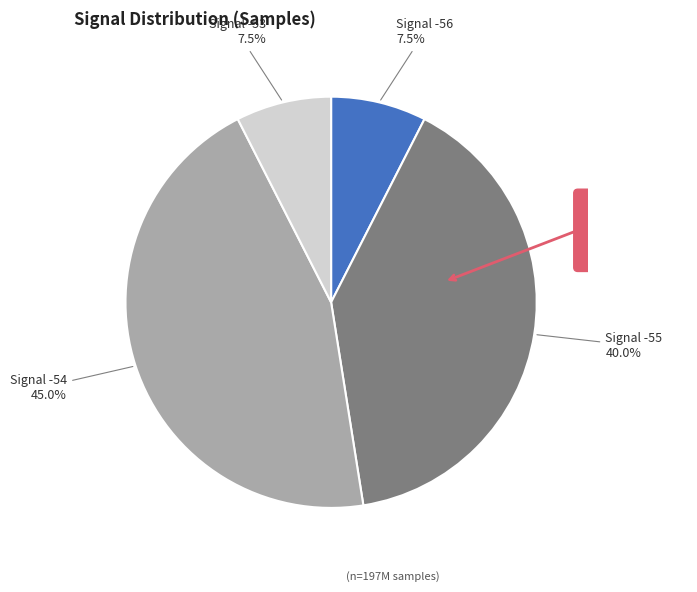

Does any single category account for the majority?

No